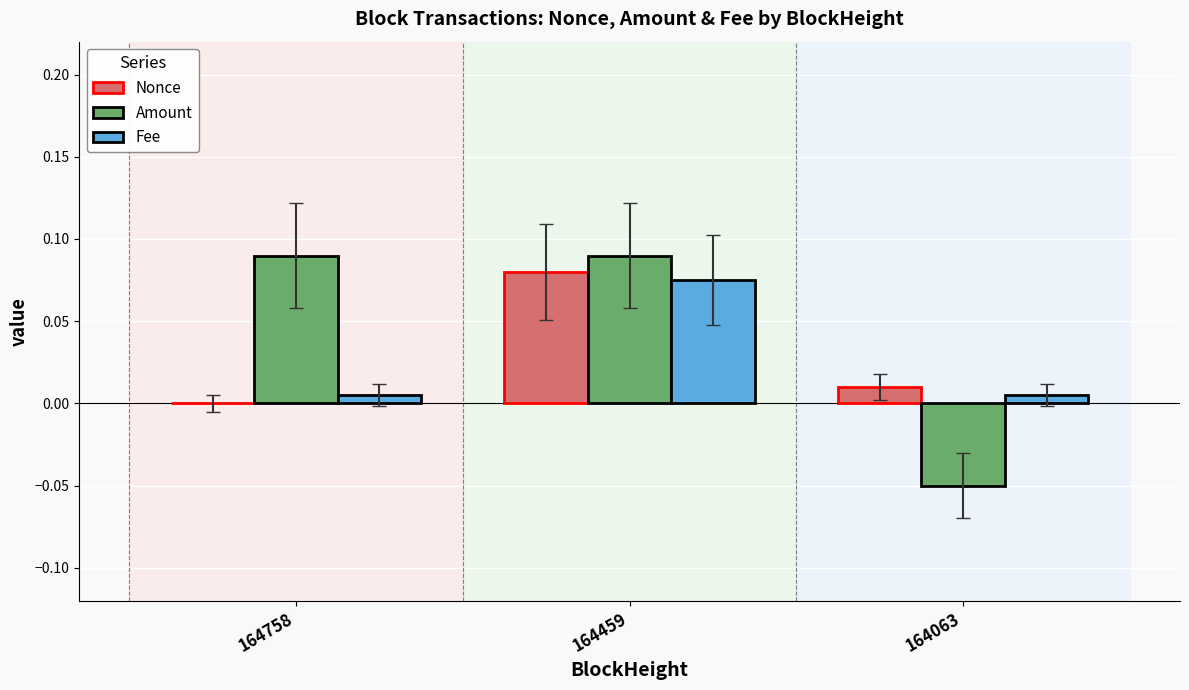

Is the value of Nonce at 164063 greater than the value of Amount at 164063?

Yes